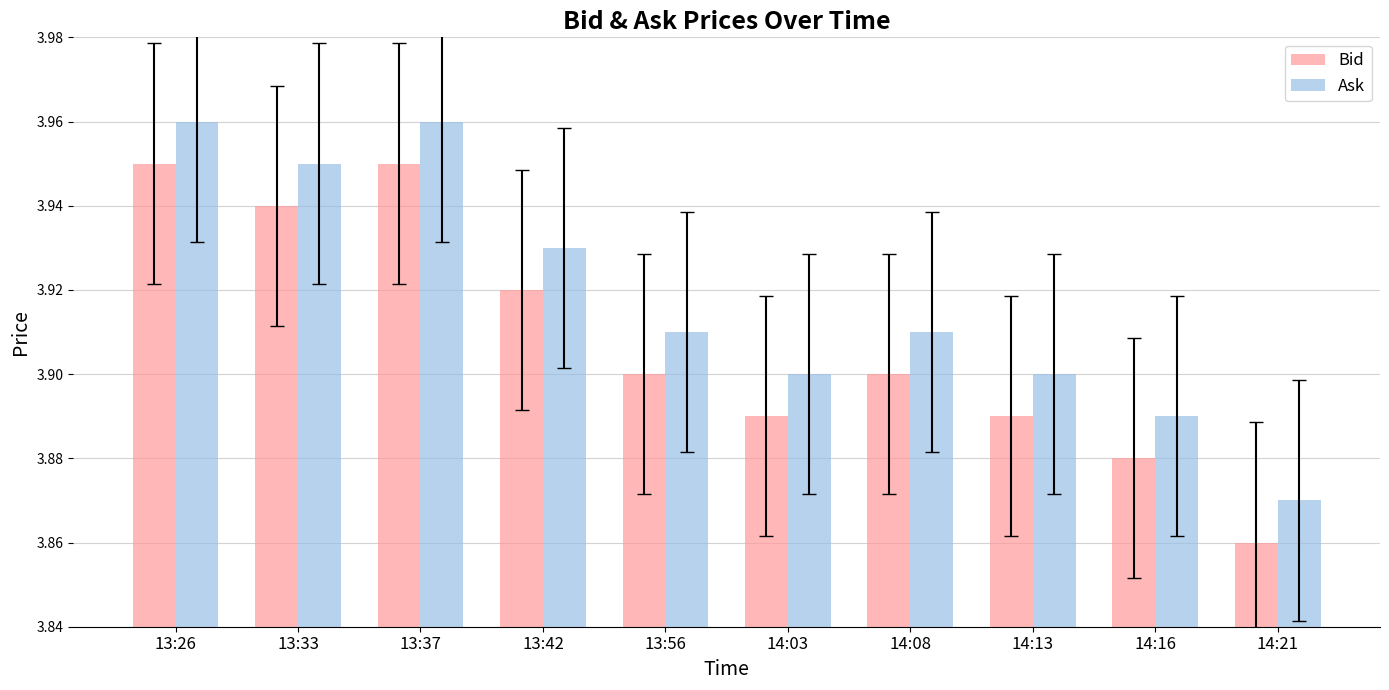

List the series in order of their overall mean, highest first.

Ask, Bid